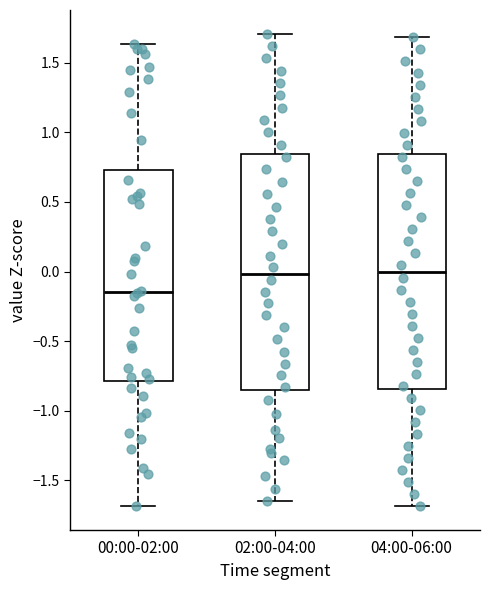

Where is the upper edge of the box for 00:00-02:00 on the y-axis? The values are not printed on the chart, so give them approximately, as read against the axis.

0.75